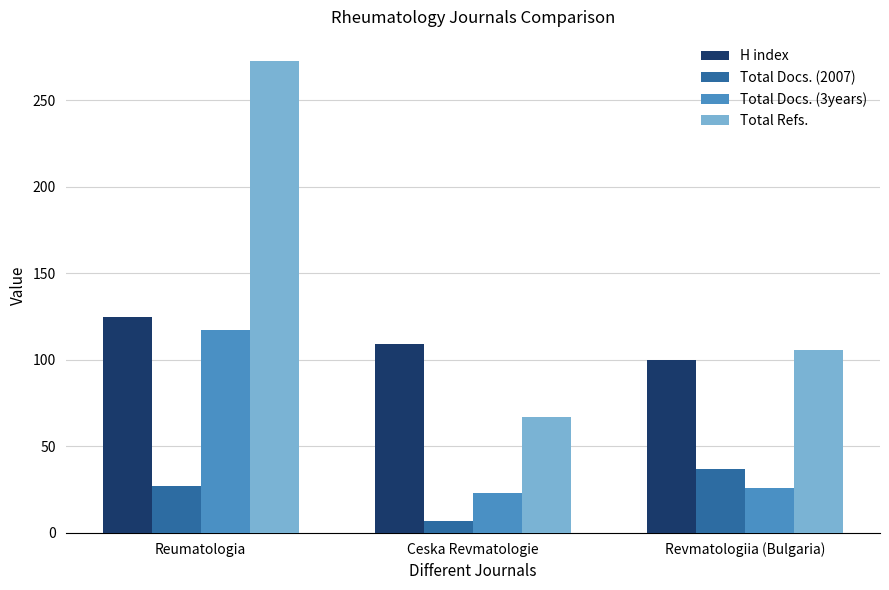

What is the lowest value of the Total Refs. series?

67